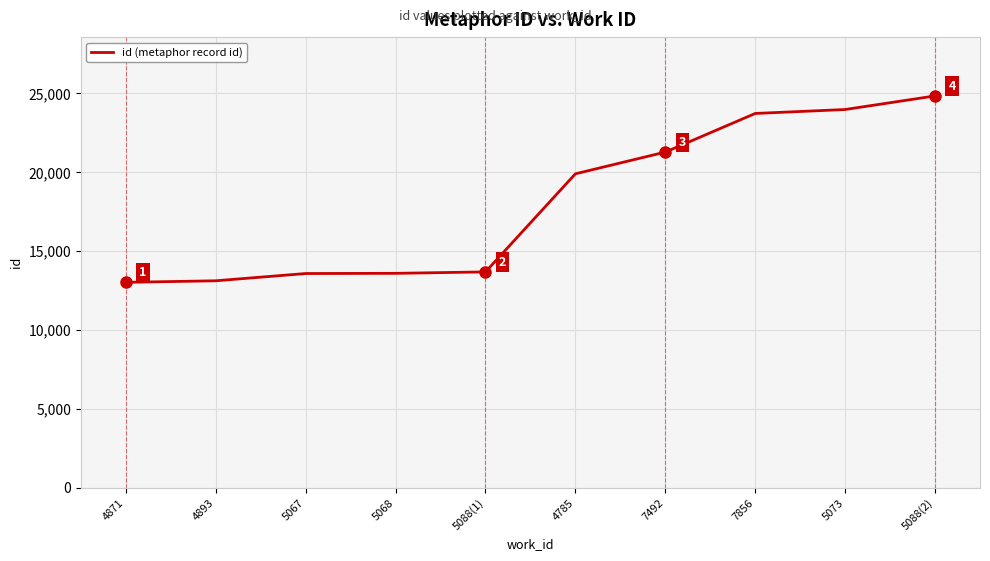

What is the maximum value shown in the chart?

24843